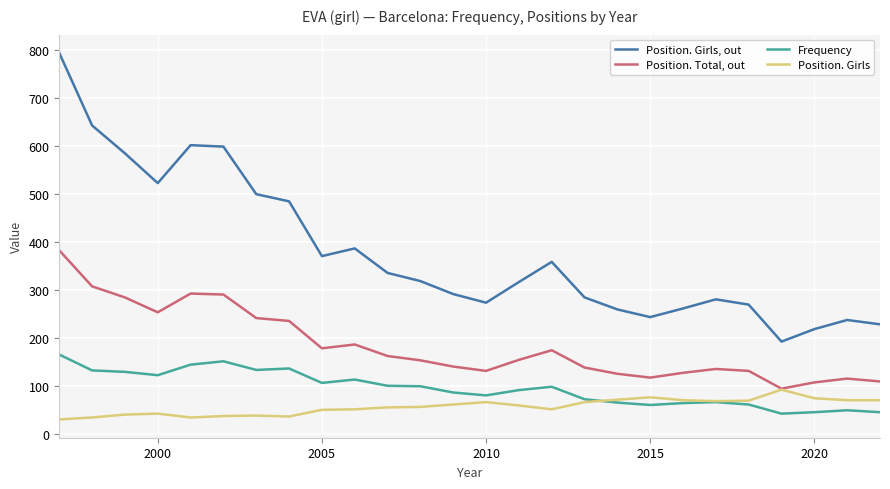

What is the highest value of the Position. Girls series?

92